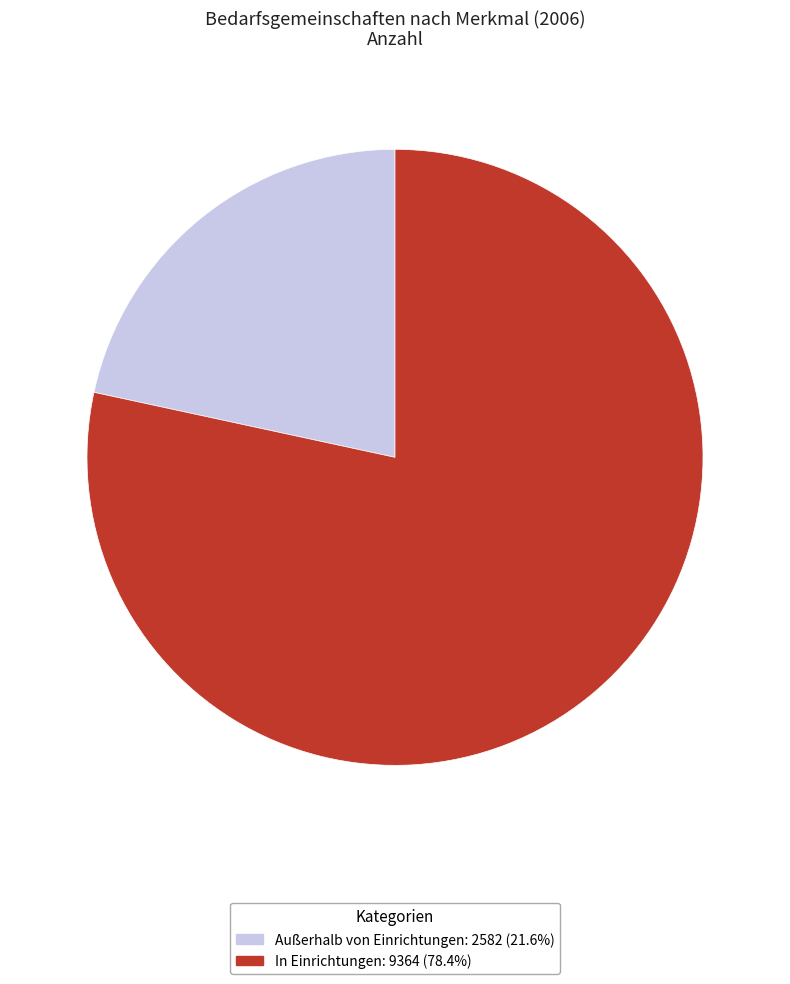

The In Einrichtungen slice represents 78% of the pie. True or false?

True